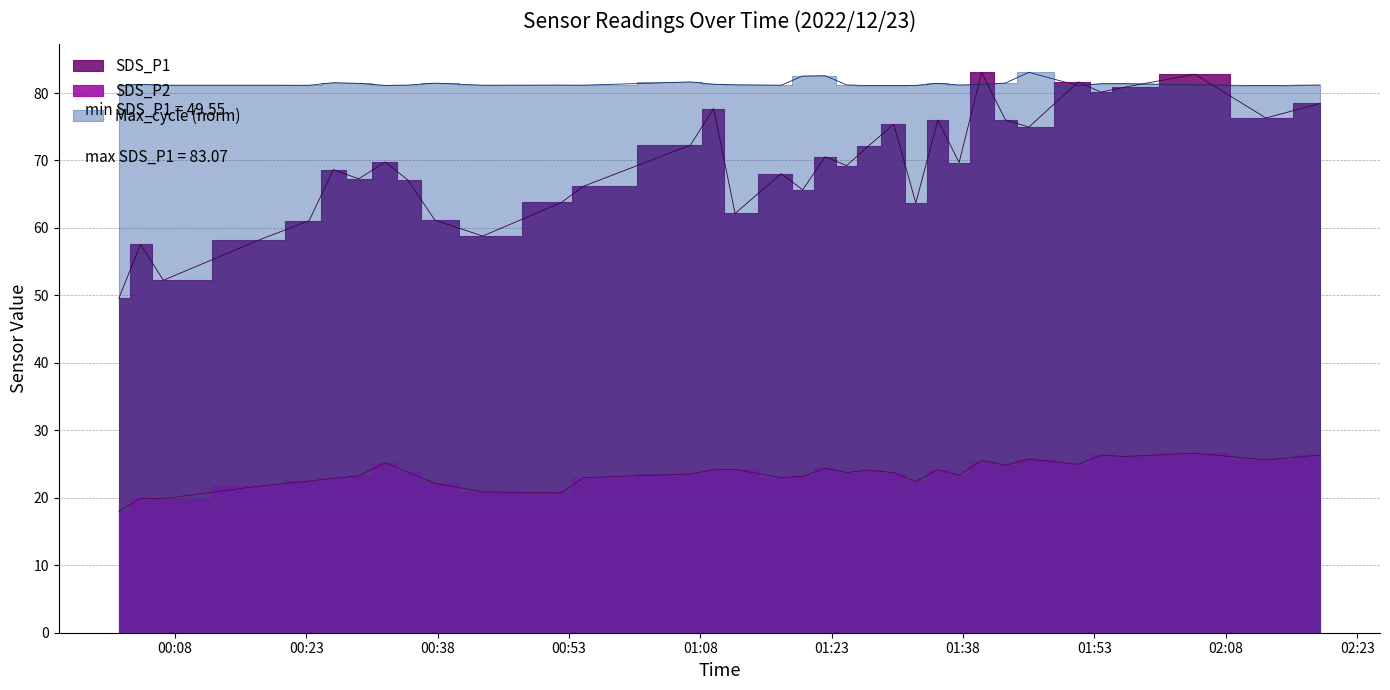

Which has a higher value, 2022/12/23 01:30:05 or 2022/12/23 01:35:07?

2022/12/23 01:35:07